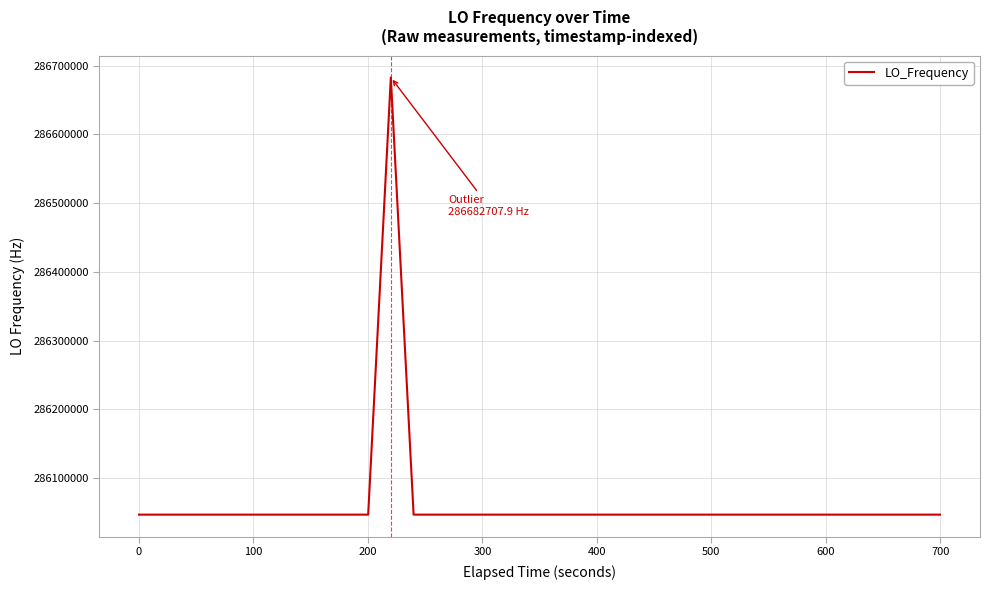

Is this an area chart (filled region under the line)?

No